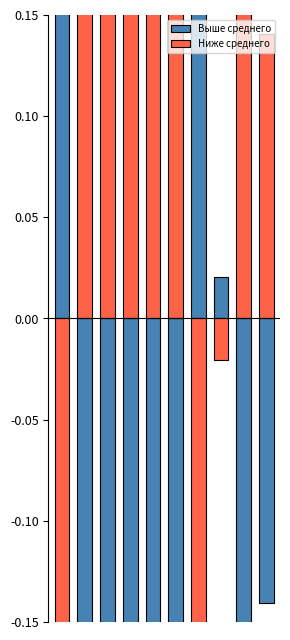

Rank the categories by Выше среднего value from lowest to highest.

4, 2, 1, 3, 5, 8, 9, 7, 6, 0